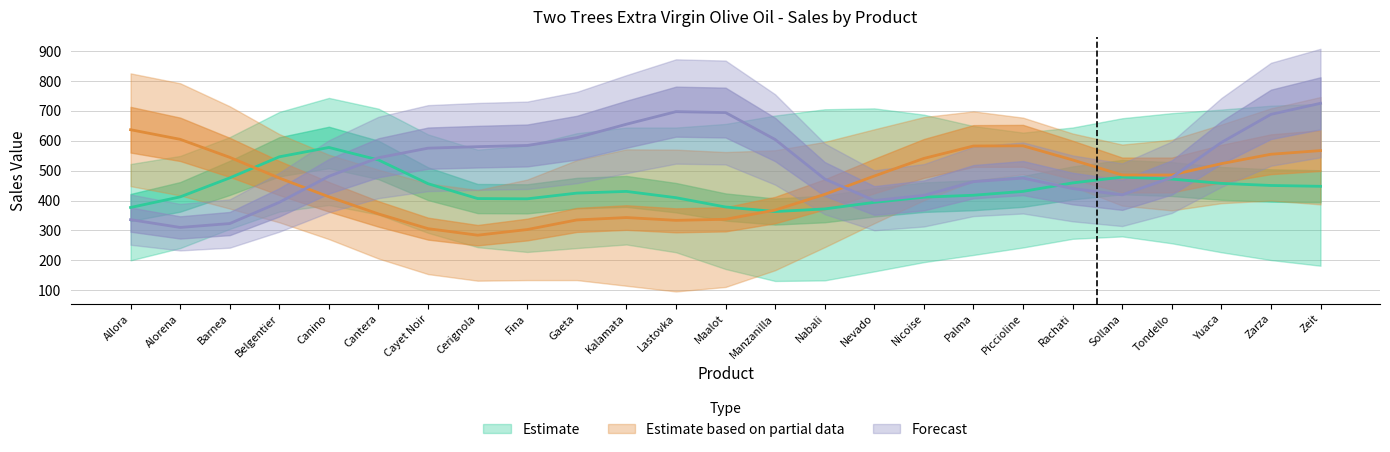

What position from the right is Rachati?

6